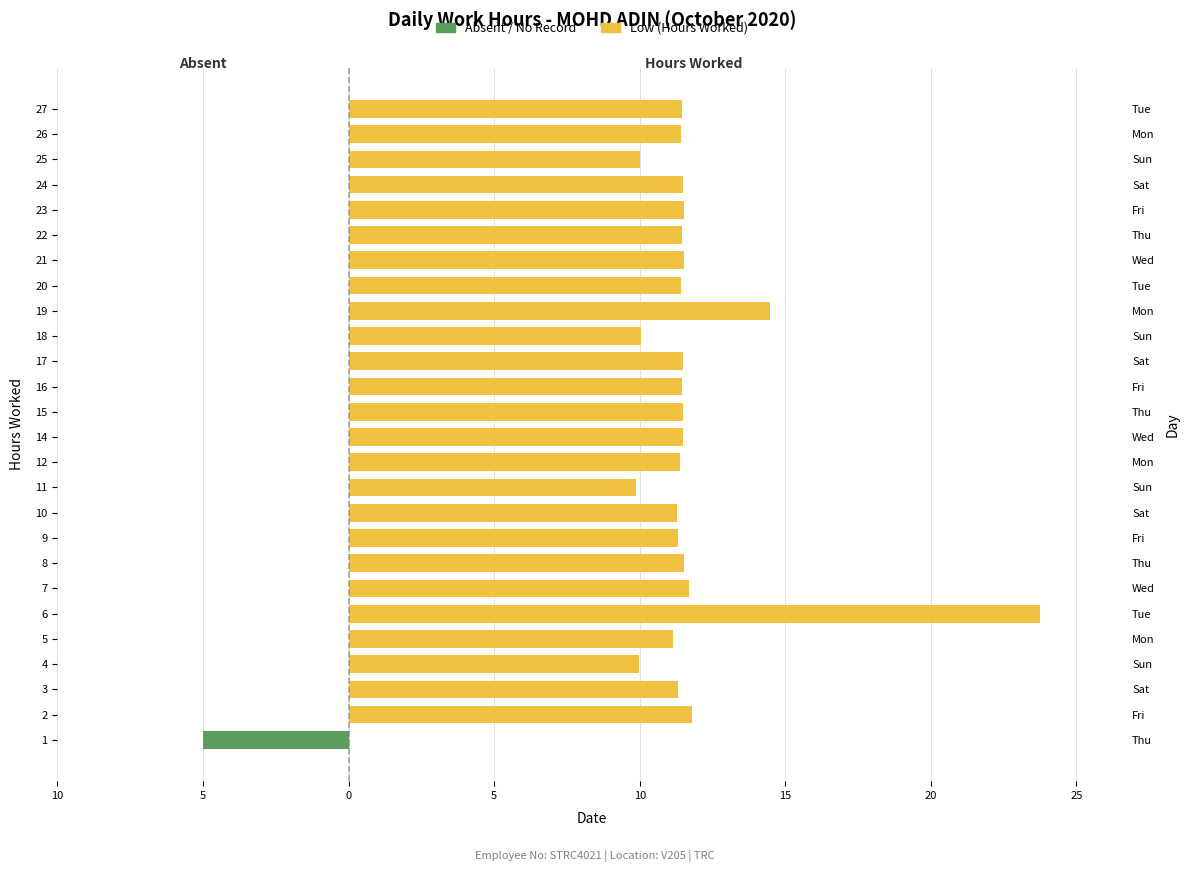

The value of Low (Hours Worked) at 5 is 11.2. True or false?

True